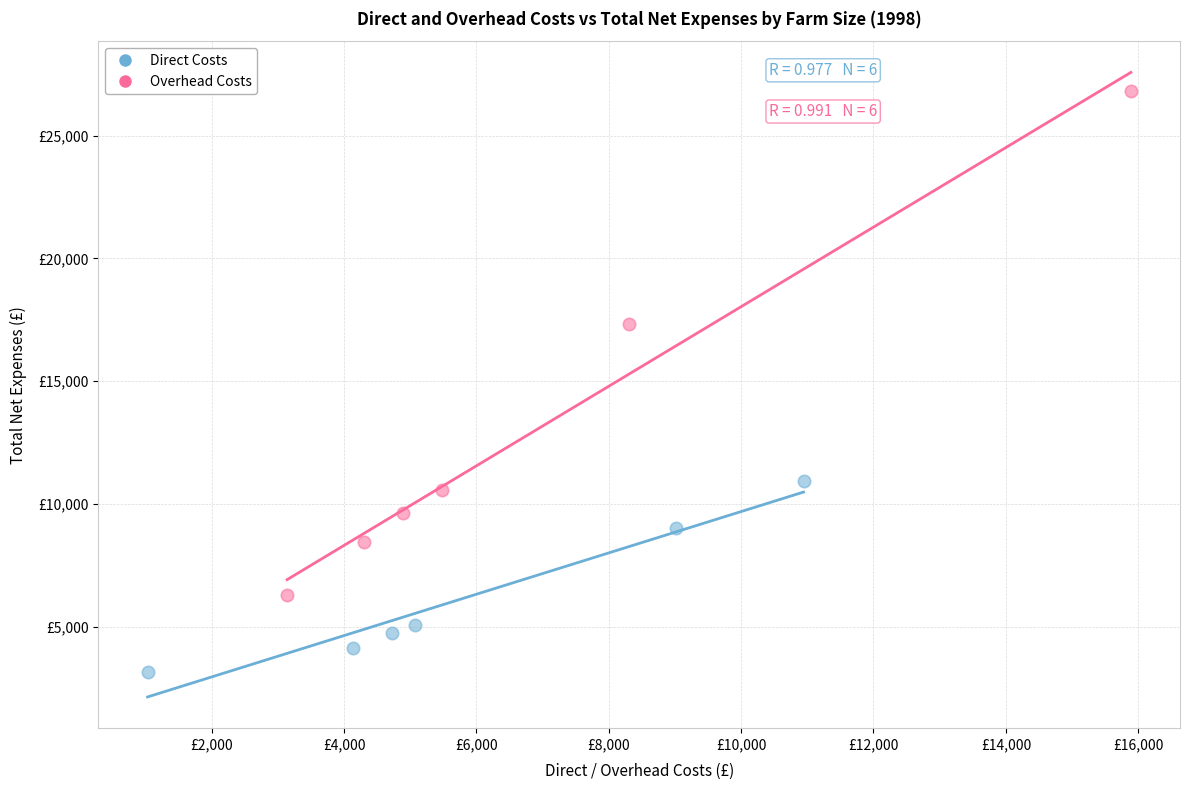

Which series has the widest spread of Y values?

Overhead Costs